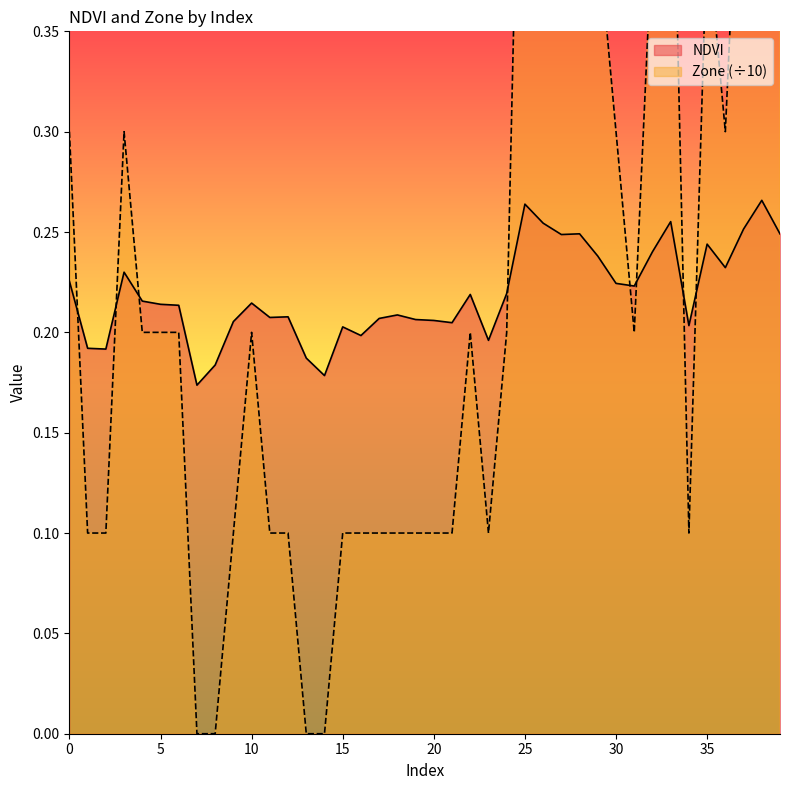

Rank the series at 38 from lowest to highest value.

NDVI, Zone